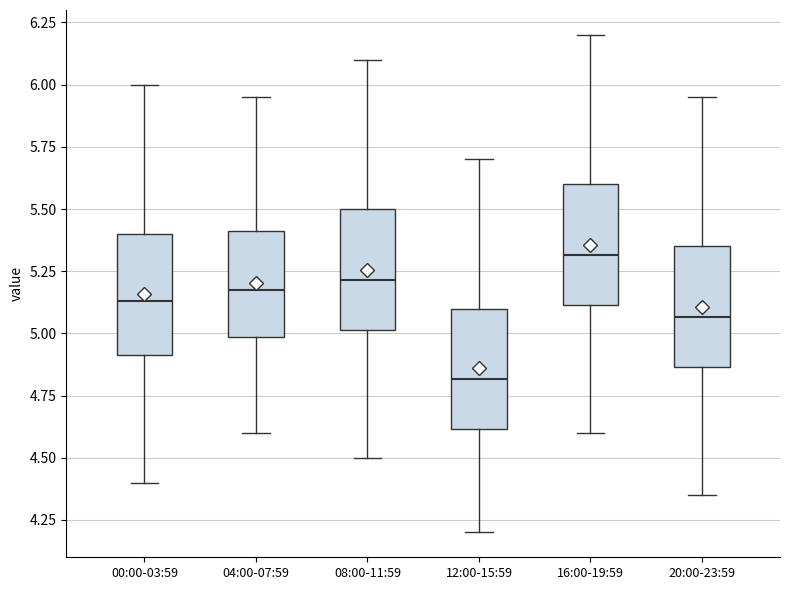

Reading left to right, transcribe this box plot: for each box, give where its median line is, the range the box spans, and where its two whiskers end, as read against the y-axis. The values are not printed on the chart, so give them approximately, as read against the axis.

00:00-03:59: median 5.15, box 4.90 to 5.40, whiskers 4.40 to 6.00
04:00-07:59: median 5.20, box 5.00 to 5.40, whiskers 4.60 to 5.95
08:00-11:59: median 5.20, box 5.00 to 5.50, whiskers 4.50 to 6.10
12:00-15:59: median 4.80, box 4.60 to 5.10, whiskers 4.20 to 5.70
16:00-19:59: median 5.30, box 5.10 to 5.60, whiskers 4.60 to 6.20
20:00-23:59: median 5.05, box 4.85 to 5.35, whiskers 4.35 to 5.95